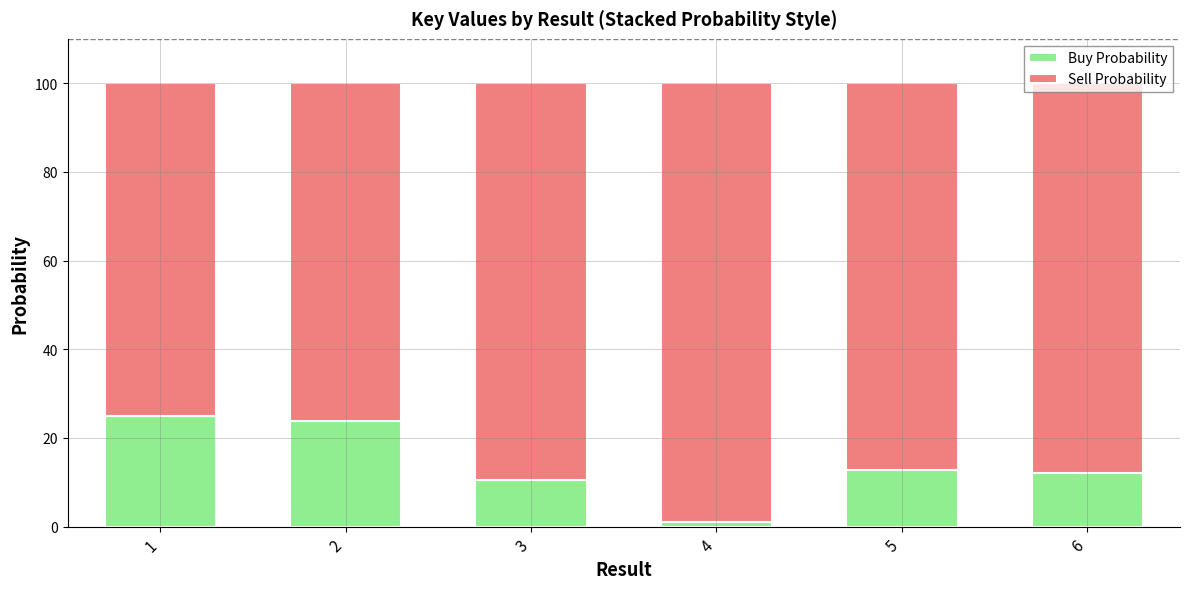

At which label does Buy Probability first exceed 12?

1